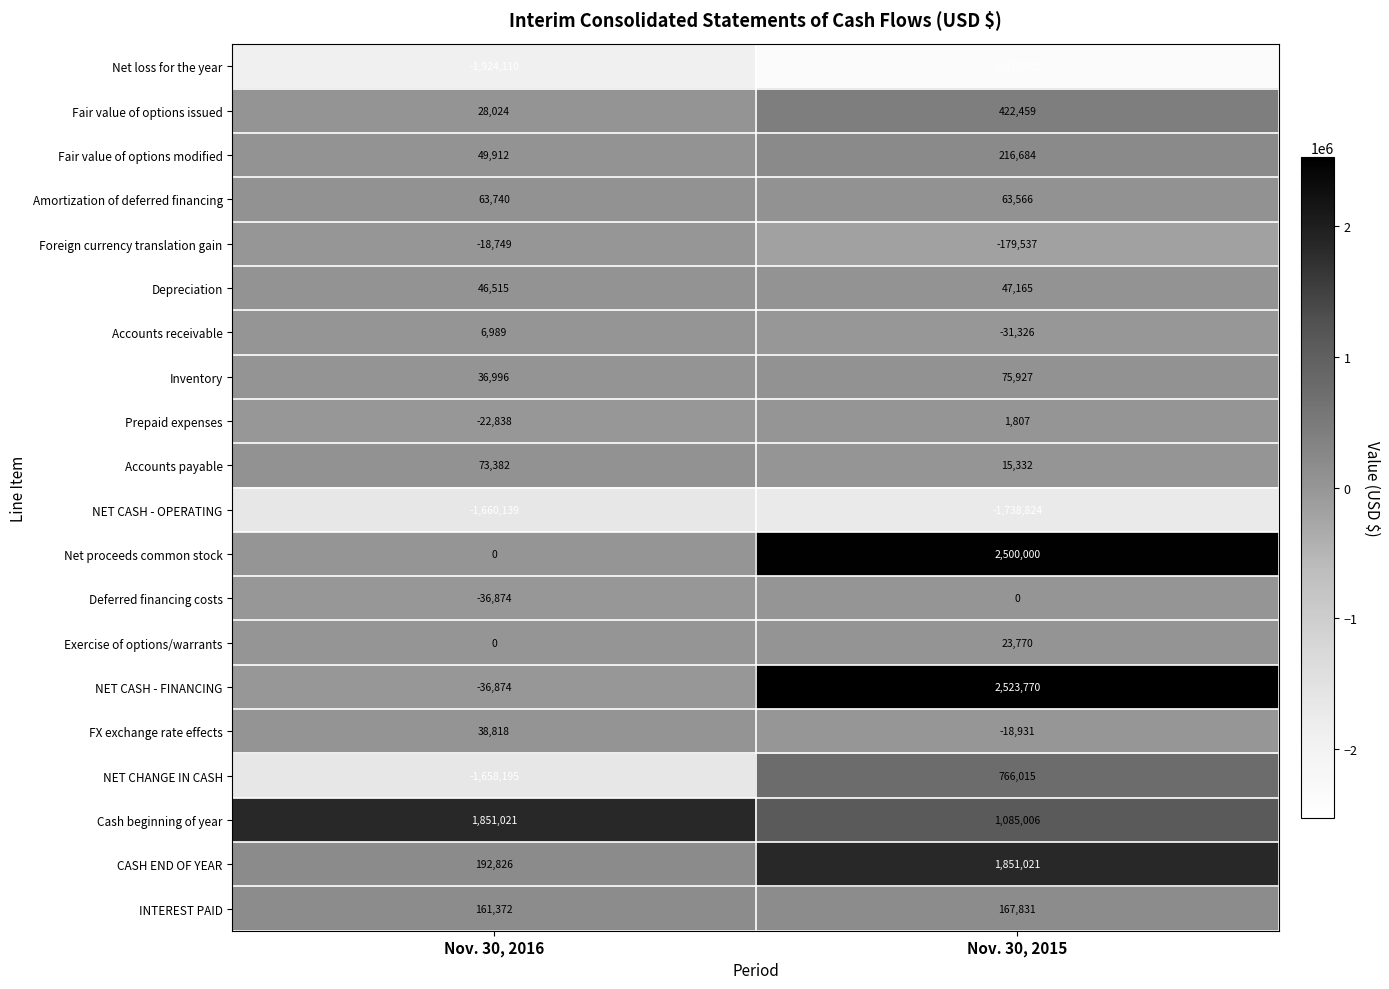

Which series has the widest spread of values?

NET CASH - FINANCING